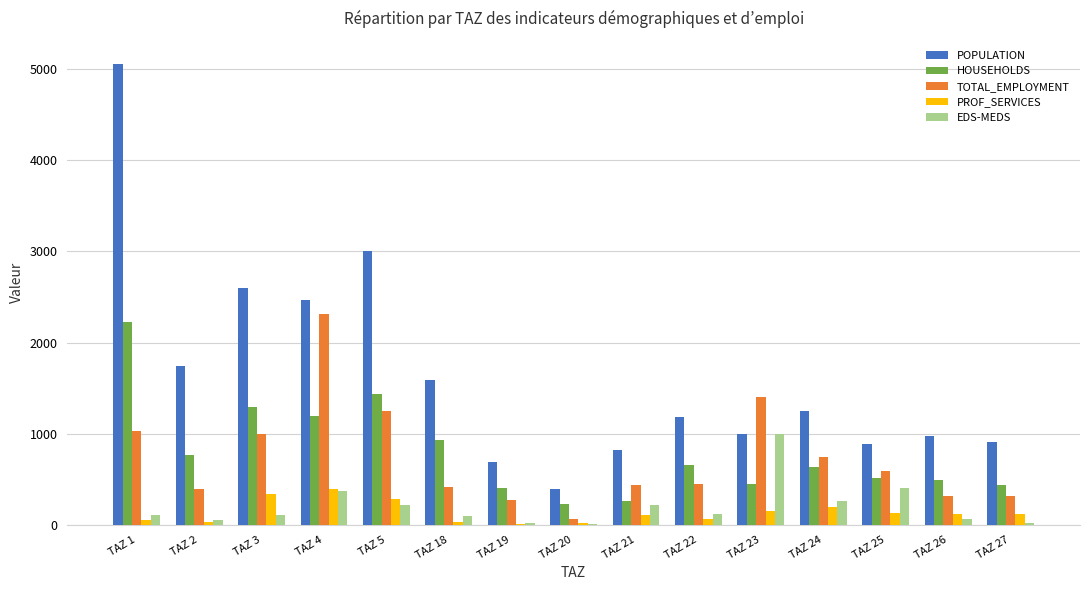

Which category has the highest value in the POPULATION series?

TAZ 1